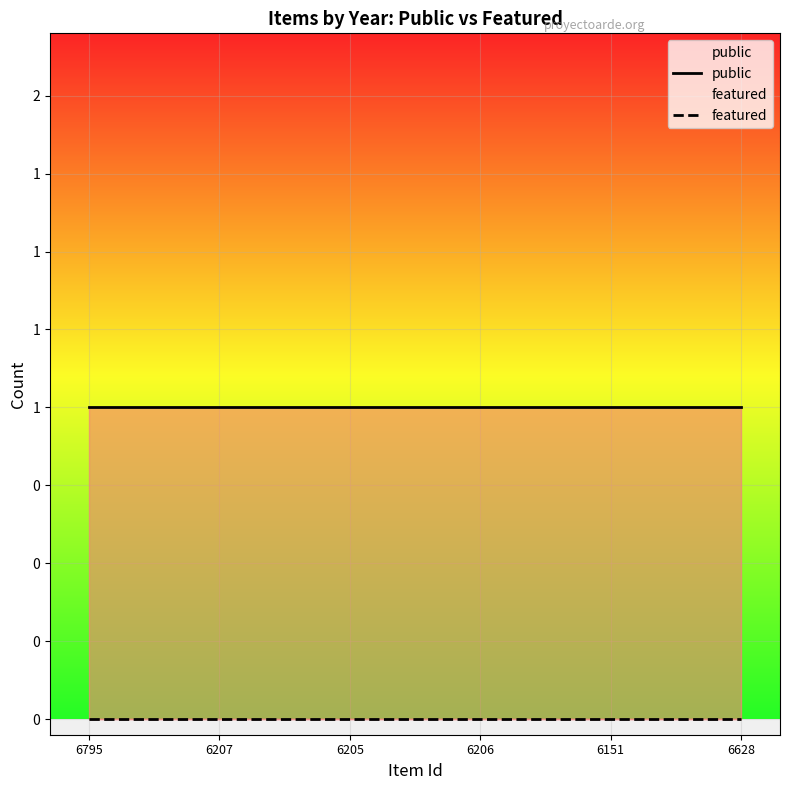

At 6628, list the series in order from largest to smallest.

public, featured